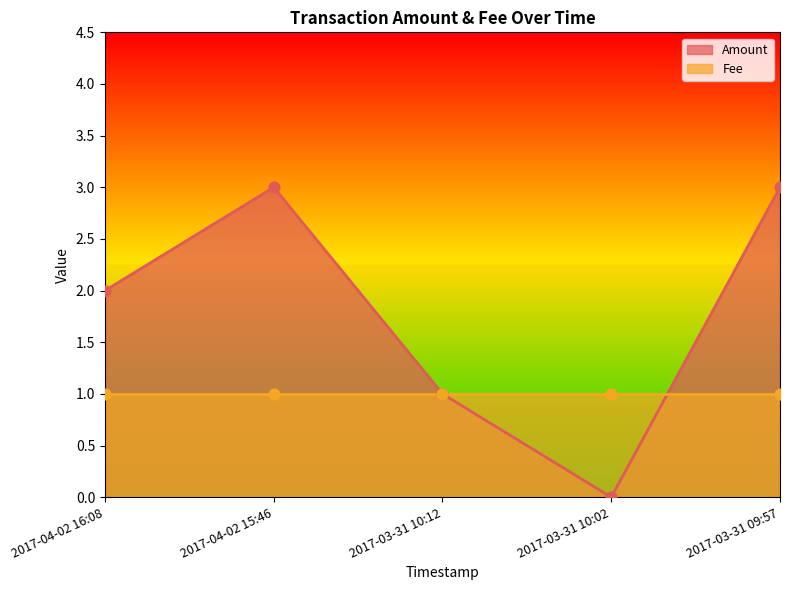

Which has a higher value, 2017-03-31 10:12 or 2017-03-31 10:02?

2017-03-31 10:12